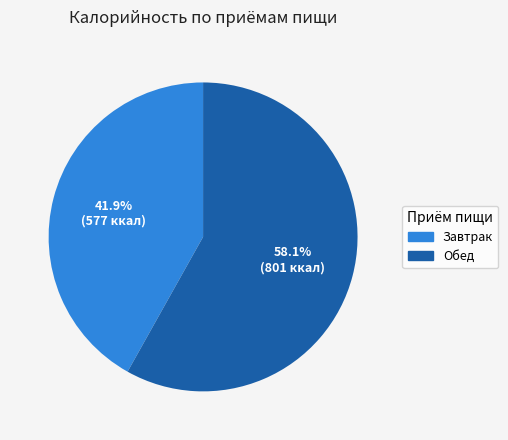

What percentage is NOT represented by Завтрак?

58.1%